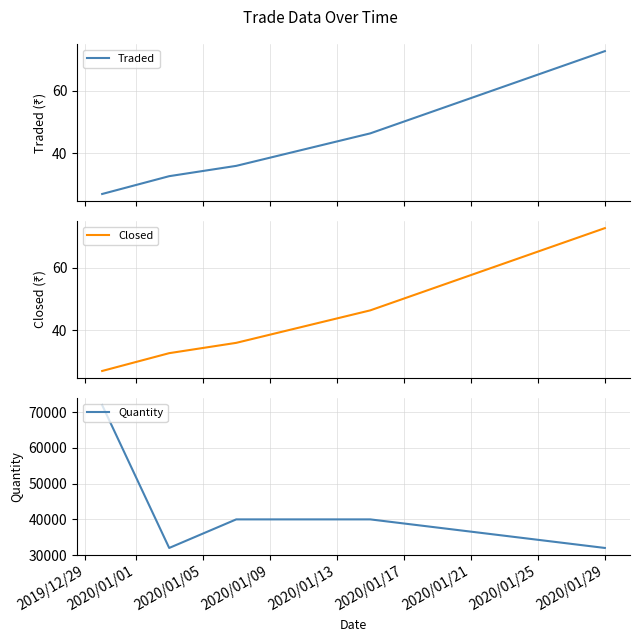

What is the smallest value displayed?

26.9